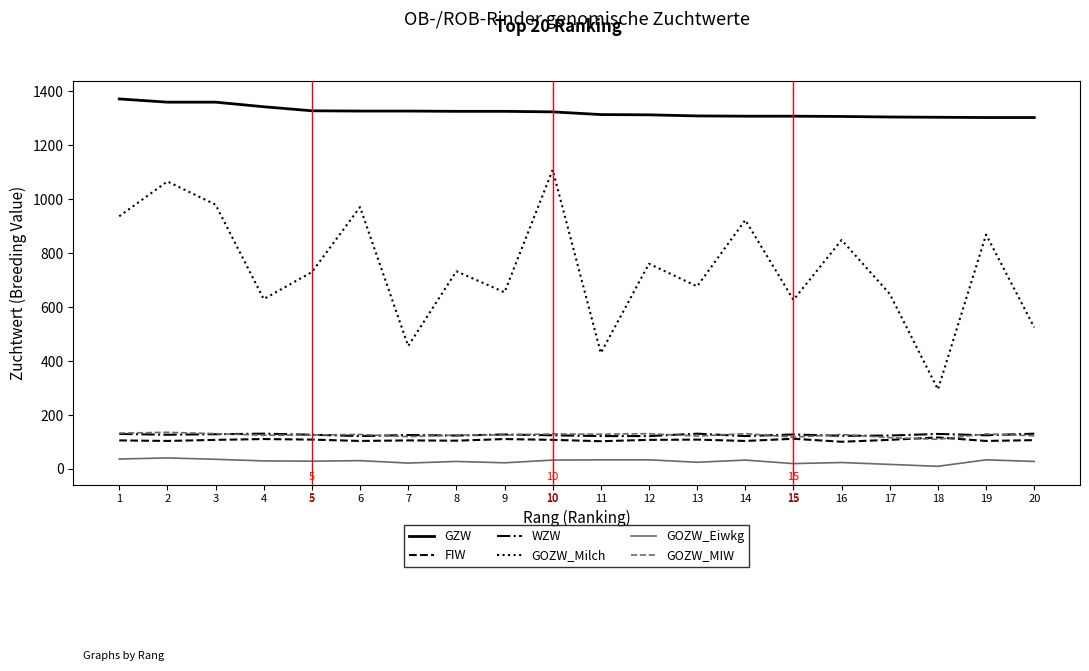

True or false: GZW and GOZW_Eiwkg cross at least once.

False